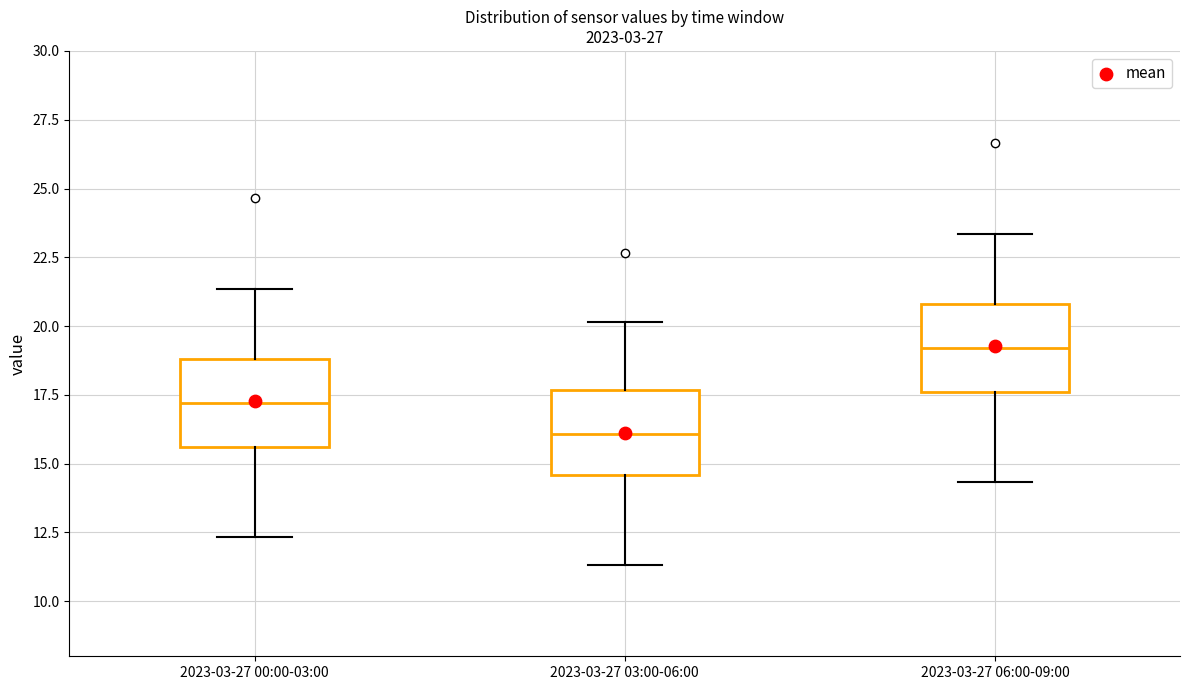

Reading left to right, transcribe this box plot: for each box, give where its median line is, the range the box spans, and where its two whiskers end, as read against the y-axis. The values are not printed on the chart, so give them approximately, as read against the axis.

2023-03-27 00:00-03:00: median 17.0, box 15.5 to 19.0, whiskers 12.5 to 21.5
2023-03-27 03:00-06:00: median 16.0, box 14.5 to 17.5, whiskers 11.5 to 20.0
2023-03-27 06:00-09:00: median 19.0, box 17.5 to 21.0, whiskers 14.5 to 23.5